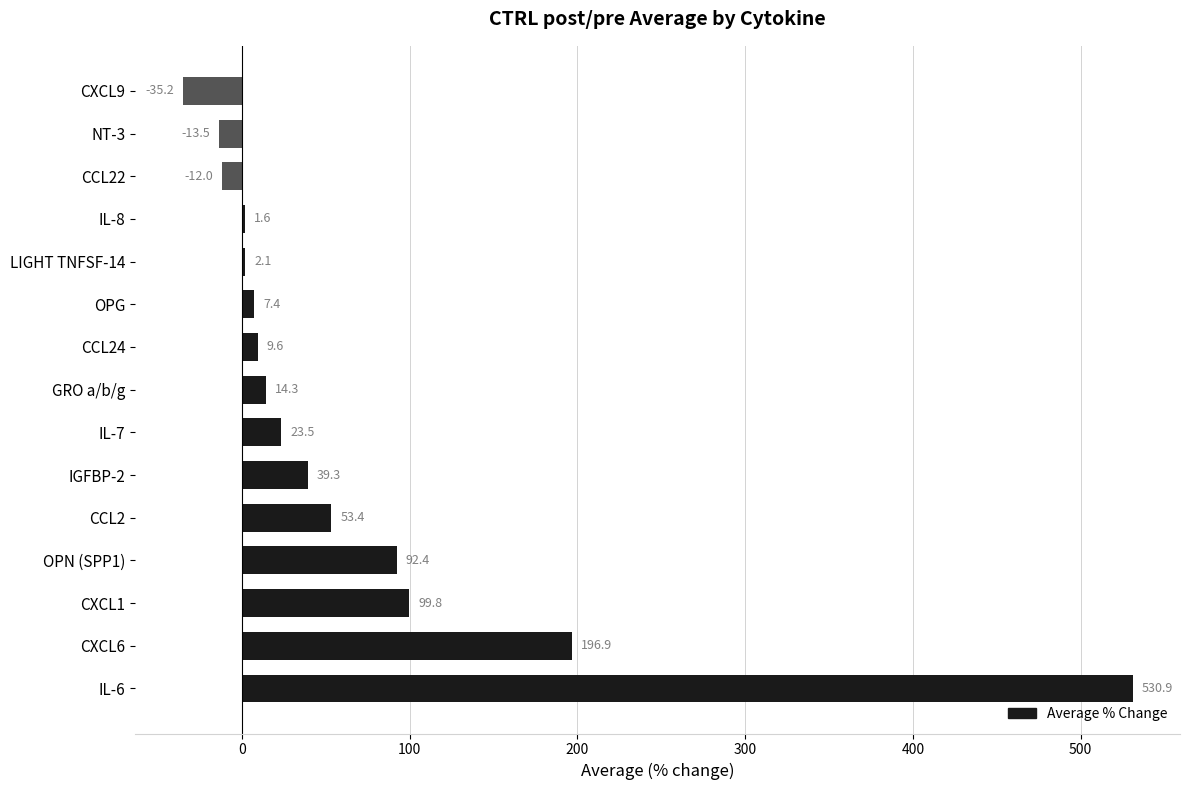

Is it true that the value at IGFBP-2 is 39.3?

True